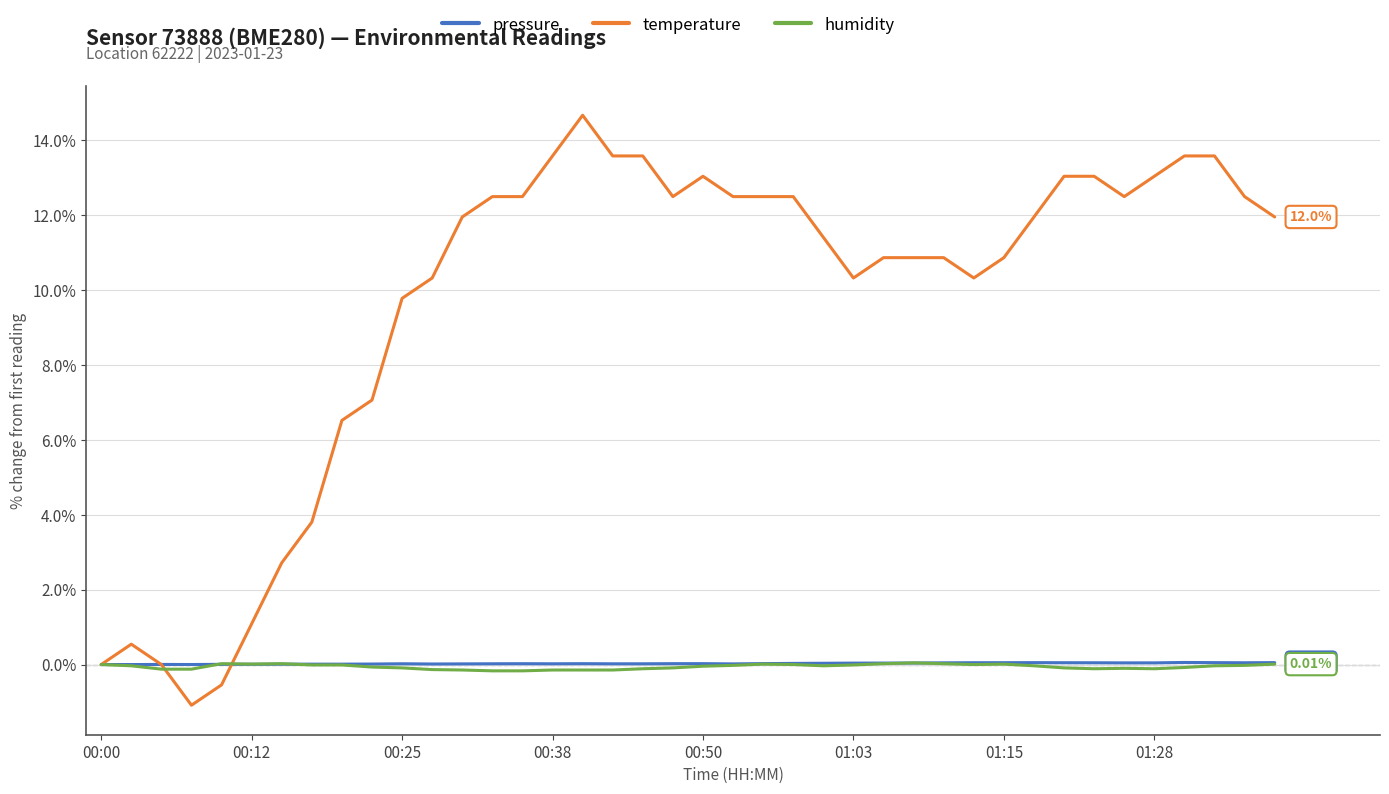

Which series has the largest range (max minus min)?

temperature